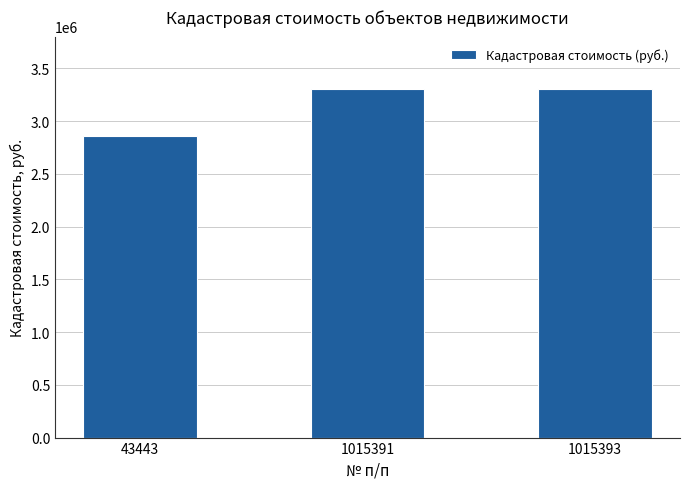

What is the sum of the values at 1015391 and 43443?

6161188.0